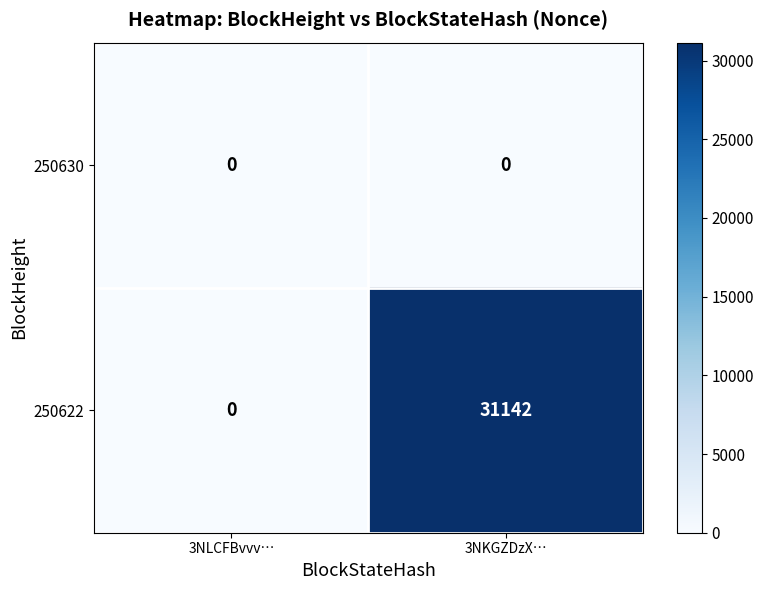

How many values in the 250622 series are below 31142?

1